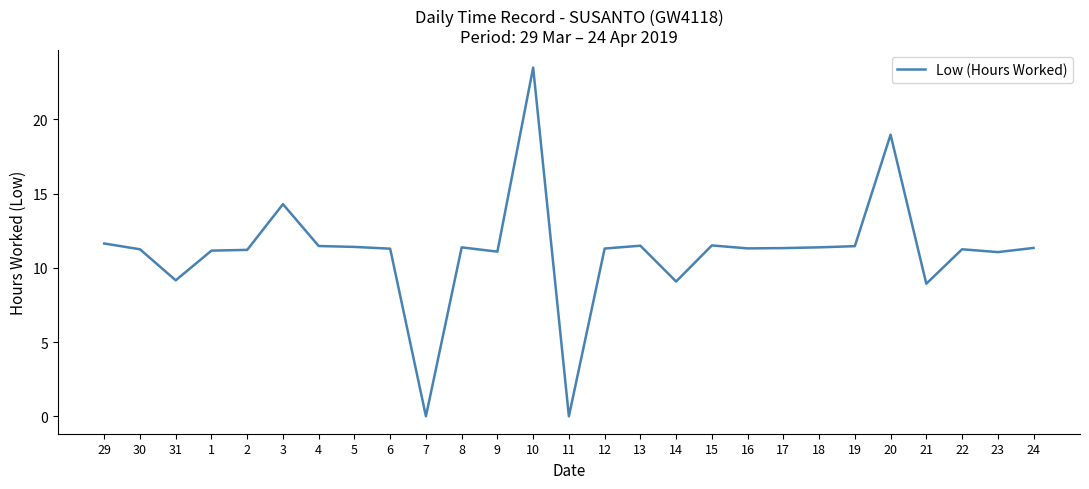

Which category has the highest value across all series?

10